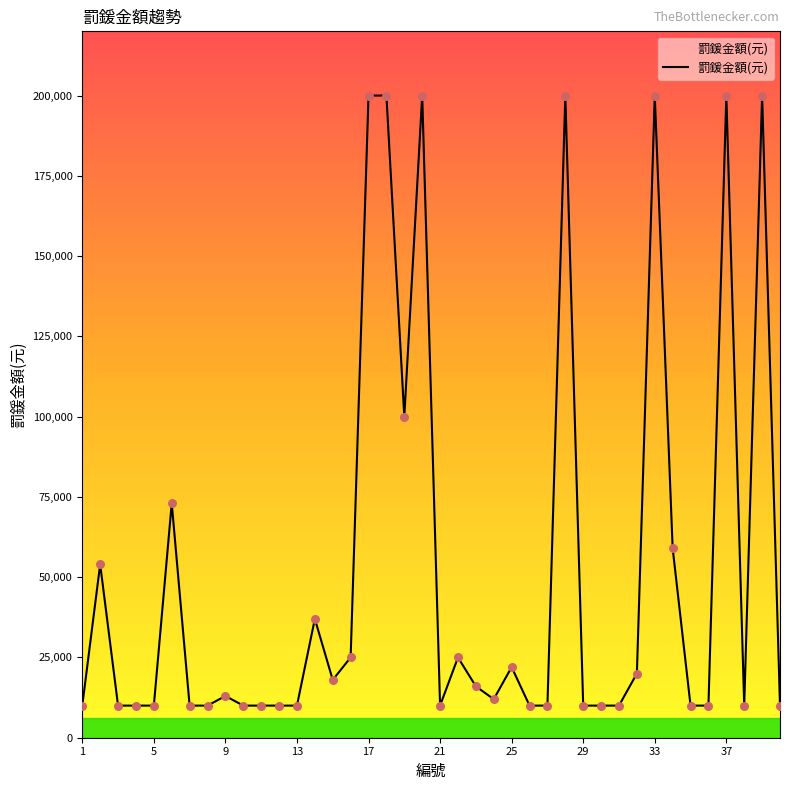

What is the difference between the maximum and minimum values?

190000